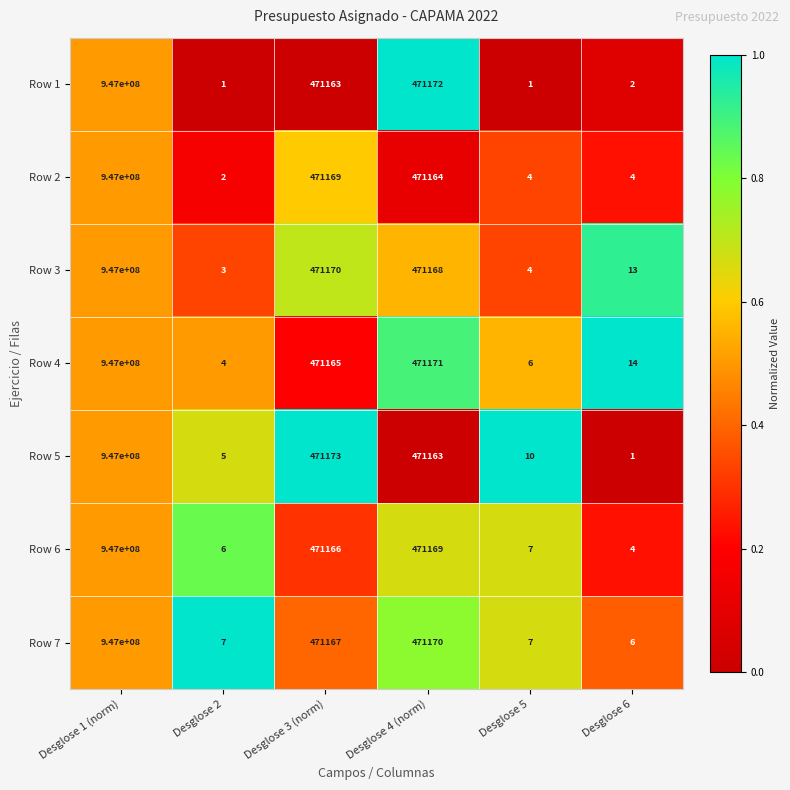

At which label is Row 4 closest to 473500002?

Desglose 4 (norm)